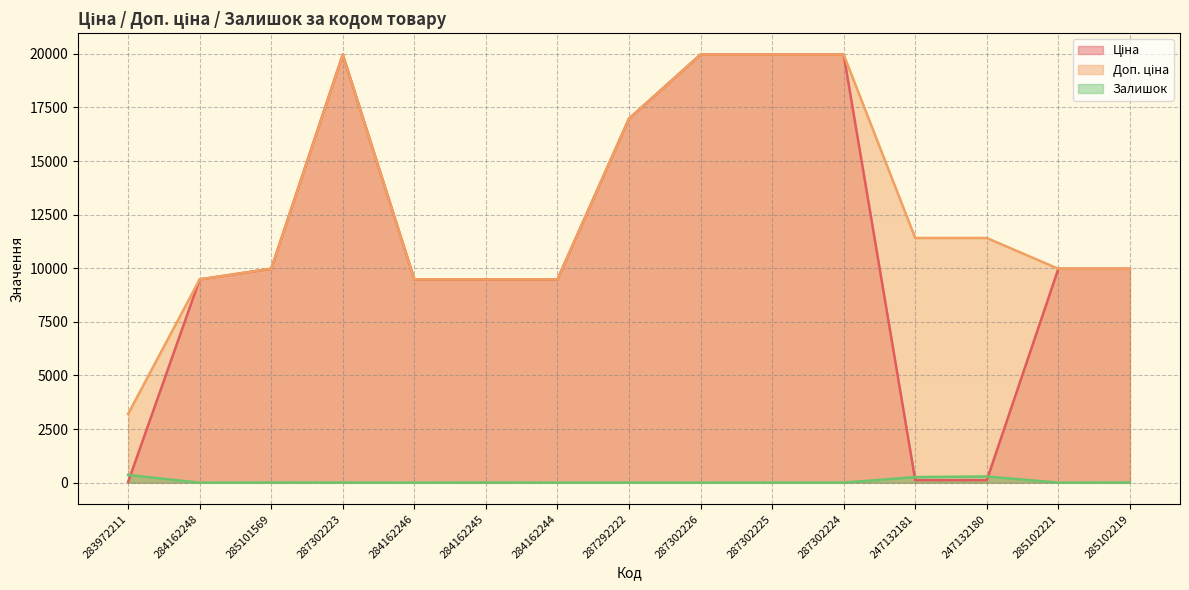

Rank the series by their maximum value, from lowest to highest.

Залишок, Ціна, Доп. ціна